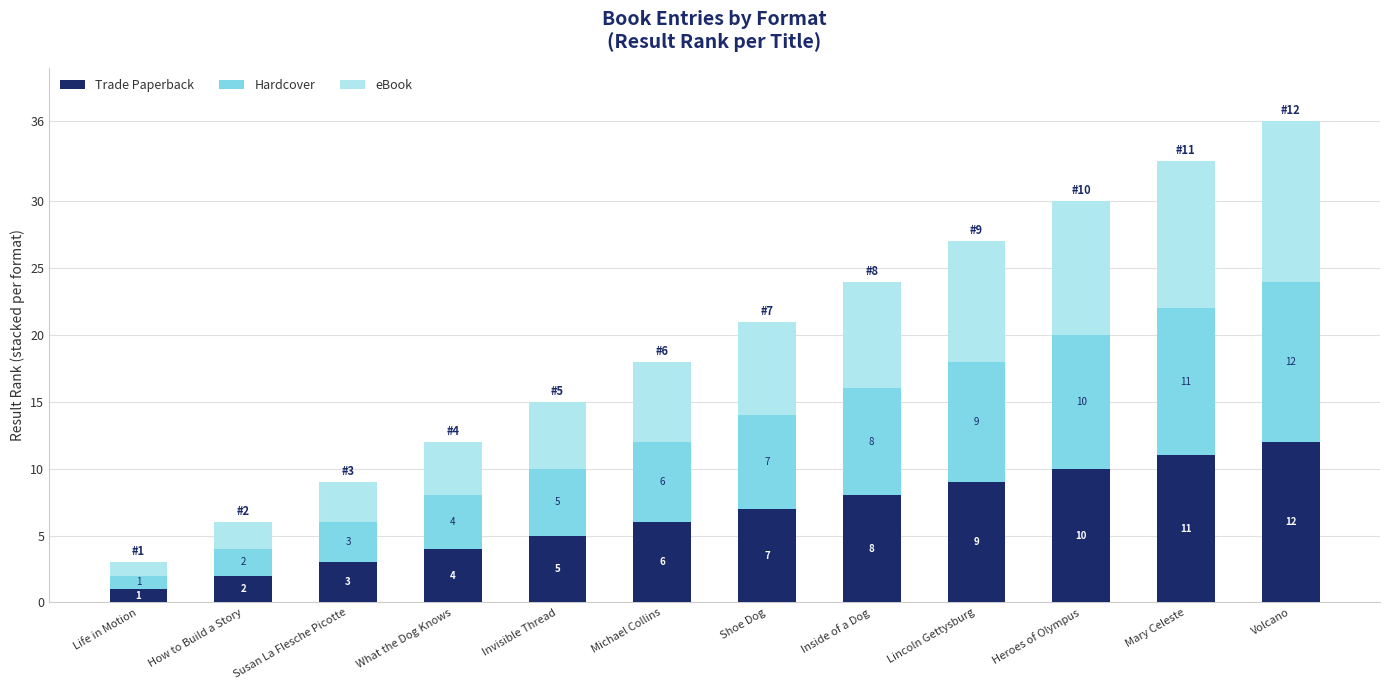

Is it true that Trade Paperback equals 5 at Mary Celeste?

False